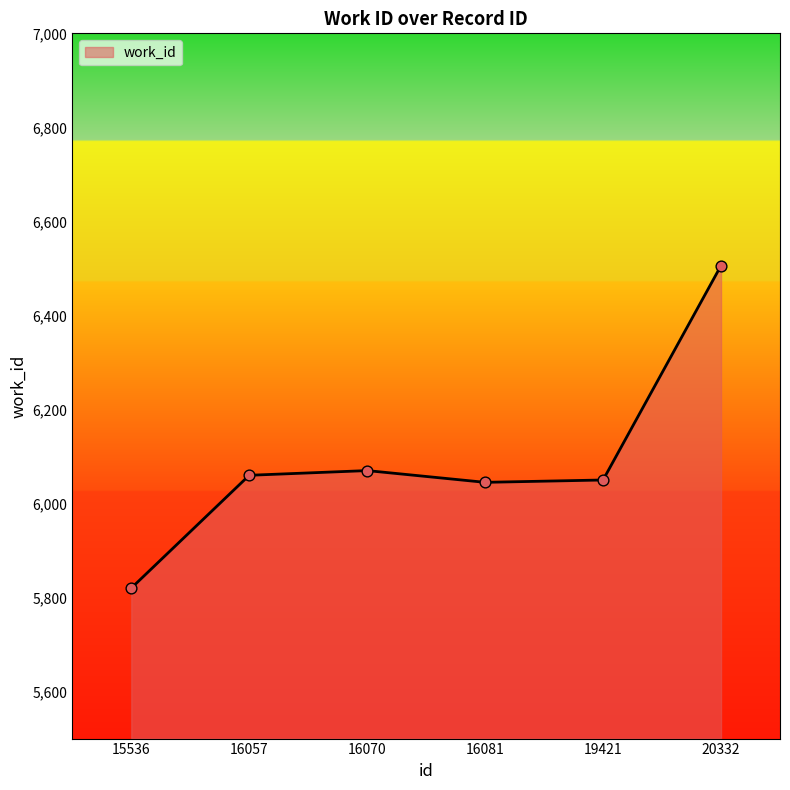

Approximately how many times larger is the value at 15536 compared to 16081?

1.0